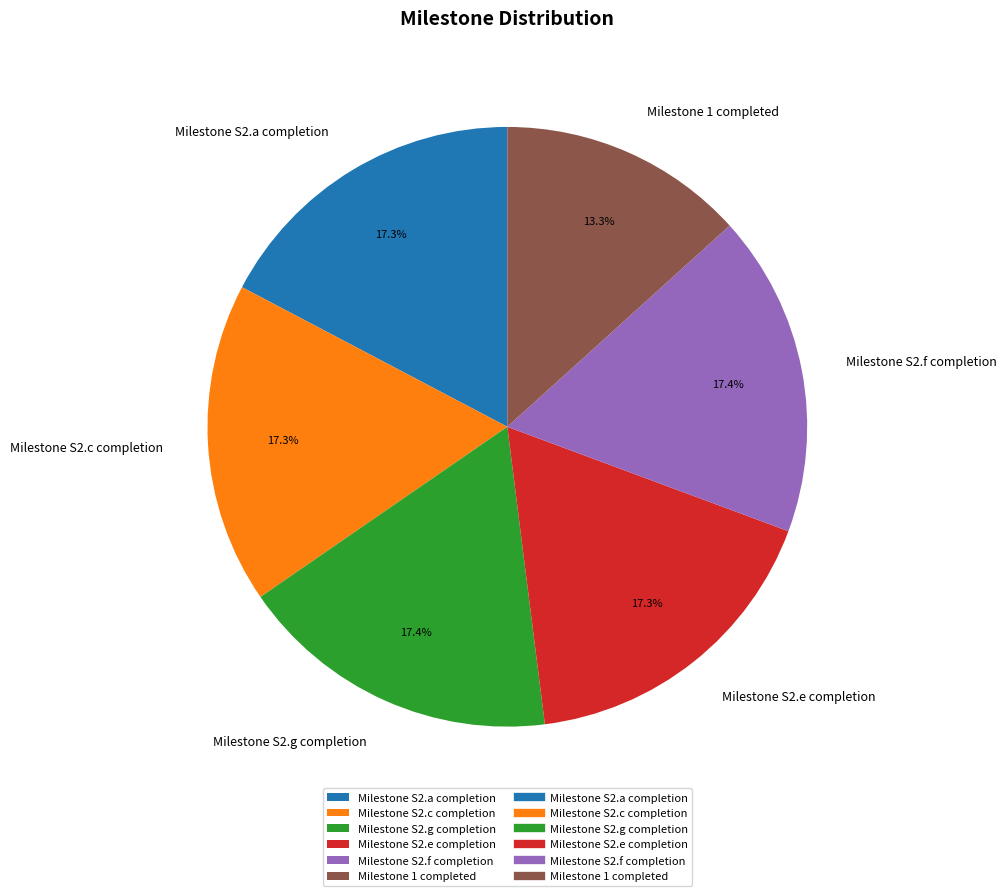

True or false: Milestone 1 completed accounts for 13% of the total.

True